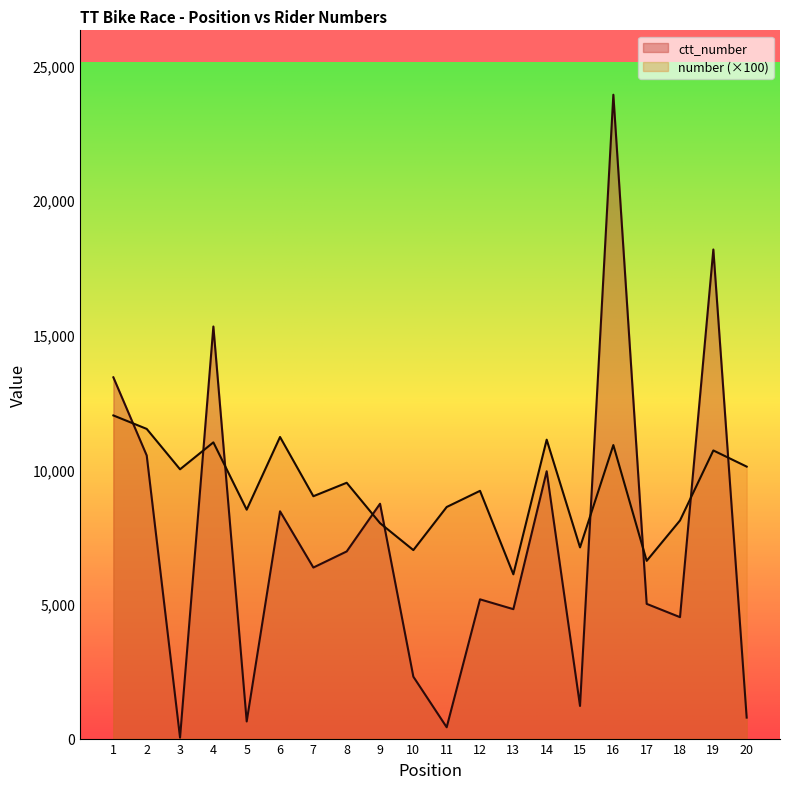

At which category does number reach its first local peak?

4